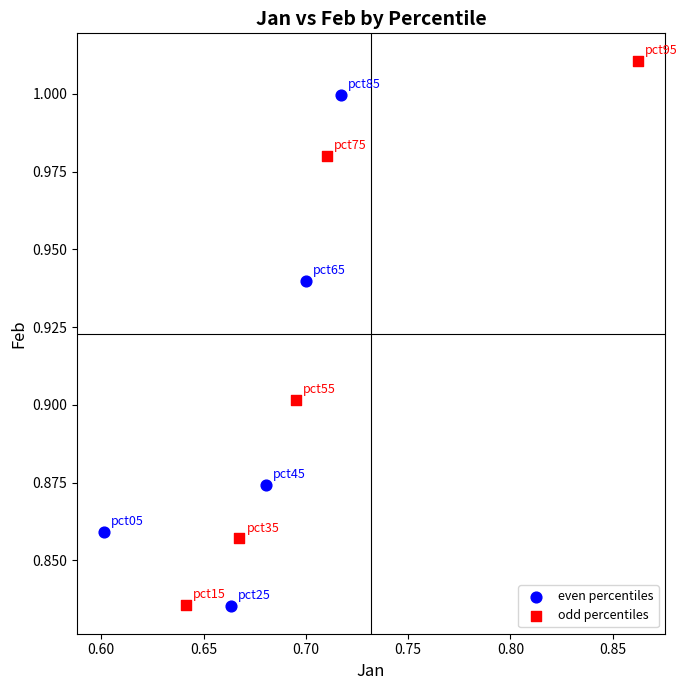

Which series reaches the maximum Y coordinate?

odd percentiles